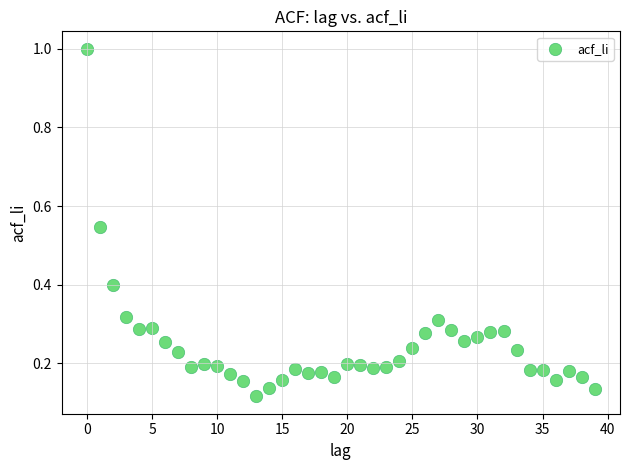

What is the range of Y values (max minus min)?

0.9